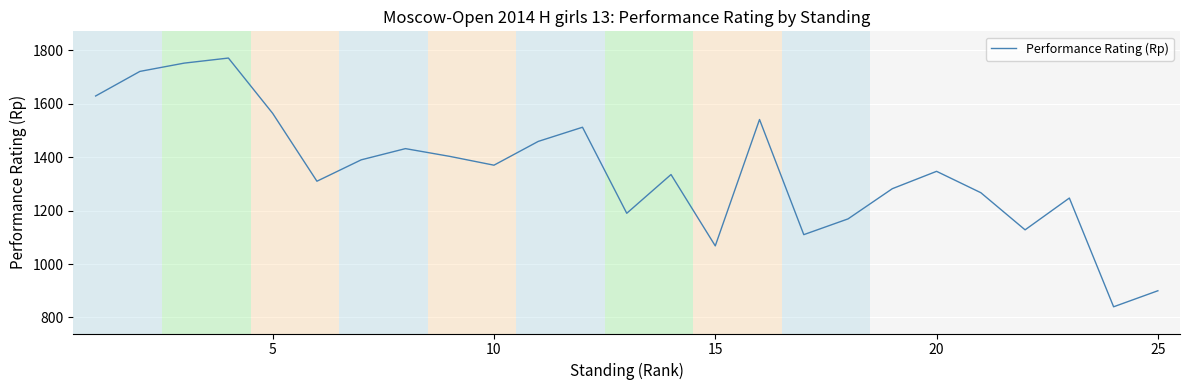

What is the difference between the maximum and minimum values?

931